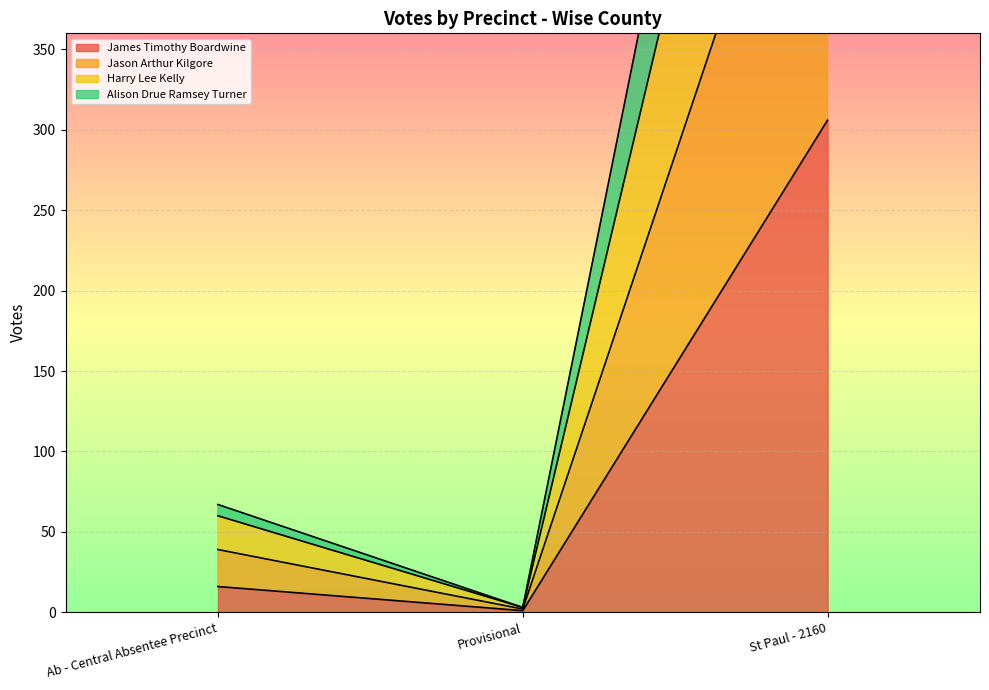

At which label is James Timothy Boardwine closest to 153?

Ab - Central Absentee Precinct